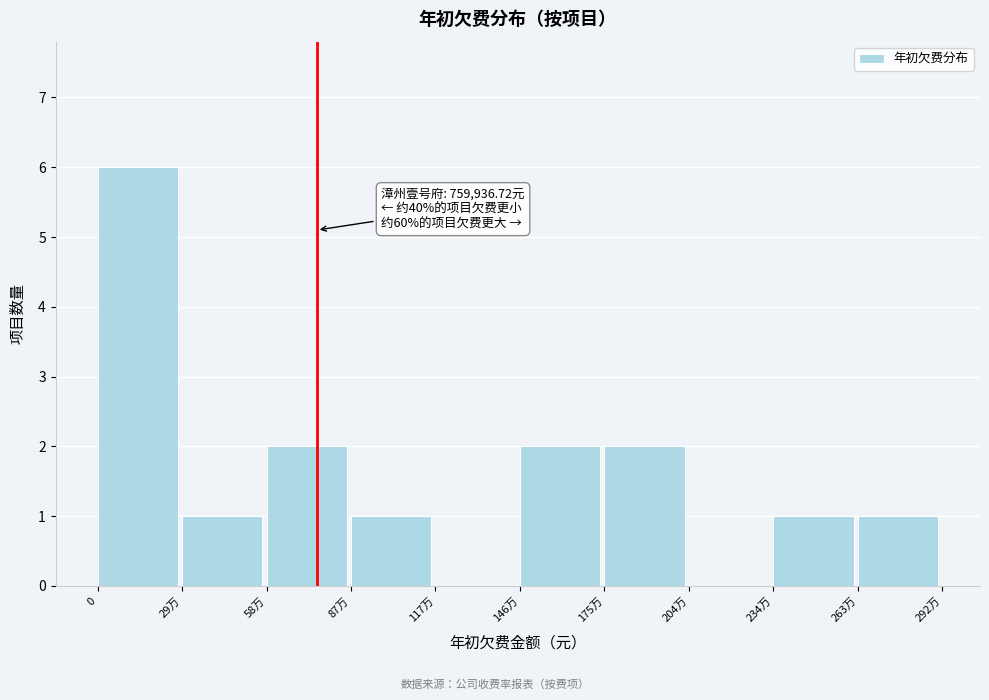

Reading left to right, extract all data points from this chart.

0=6	29万=1	58万=2	87万=1	117万=0	146万=2	175万=2	204万=0	234万=1	263万=1